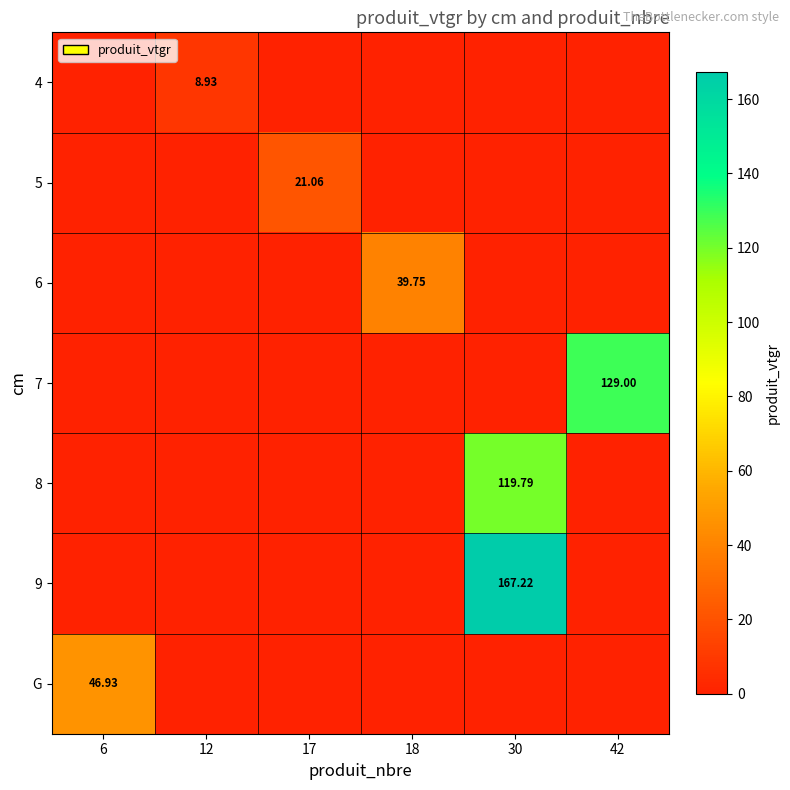

Is the value of G at 12 greater than the value of 4 at 42?

No